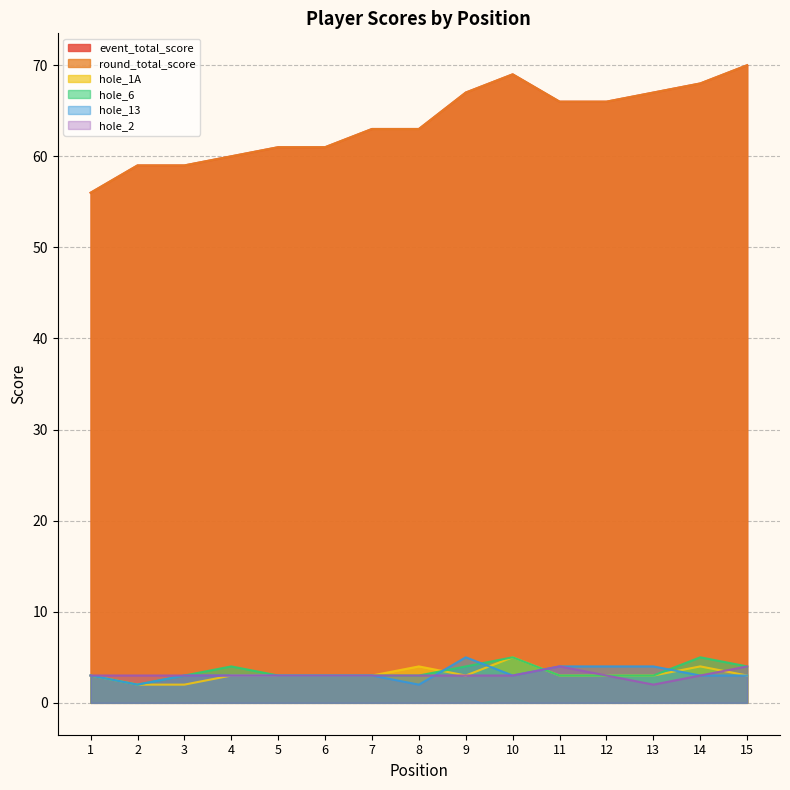

Is it true that hole_1A equals 3 at 8?

False